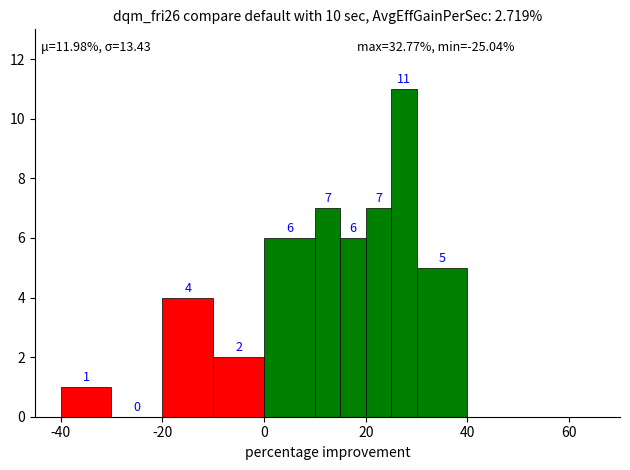

Reading left to right, list all the values displayed in this chart.

1	0	4	2	6	7	6	7	11	5